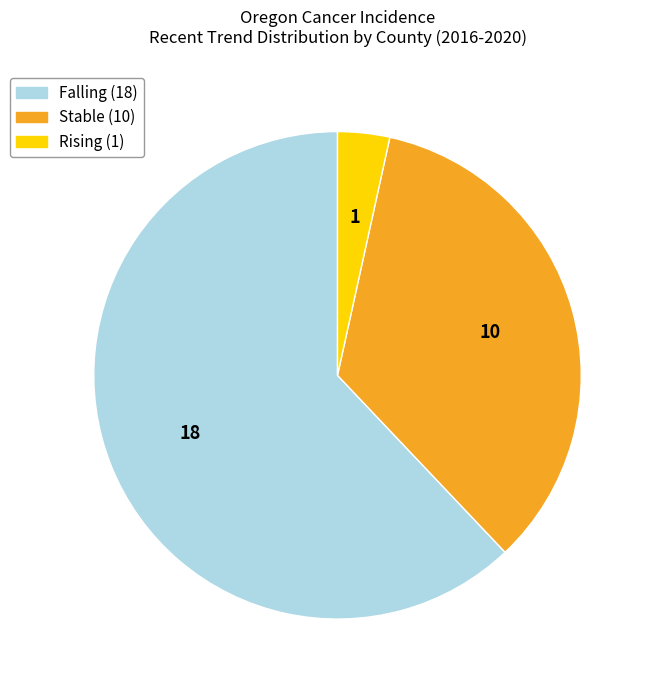

Is there a majority slice in this chart?

Yes